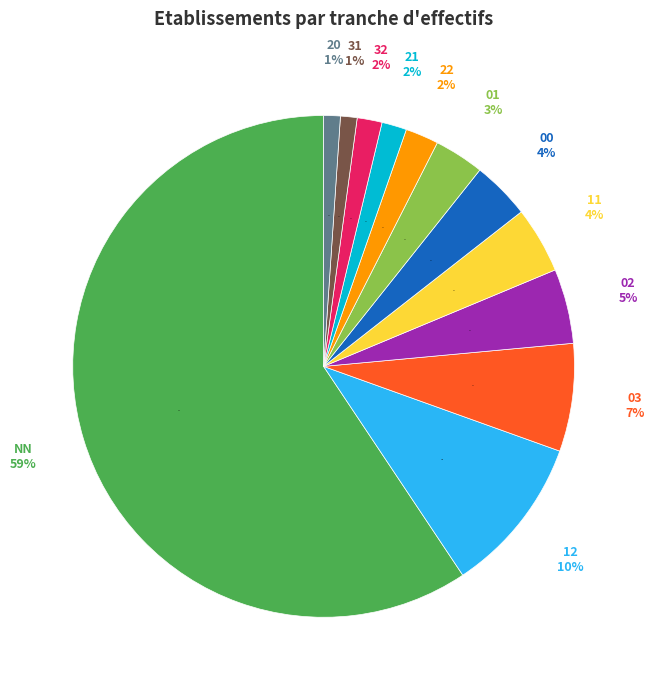

To the nearest percent, what is the difference between the largest and smallest slice percentages?

58%